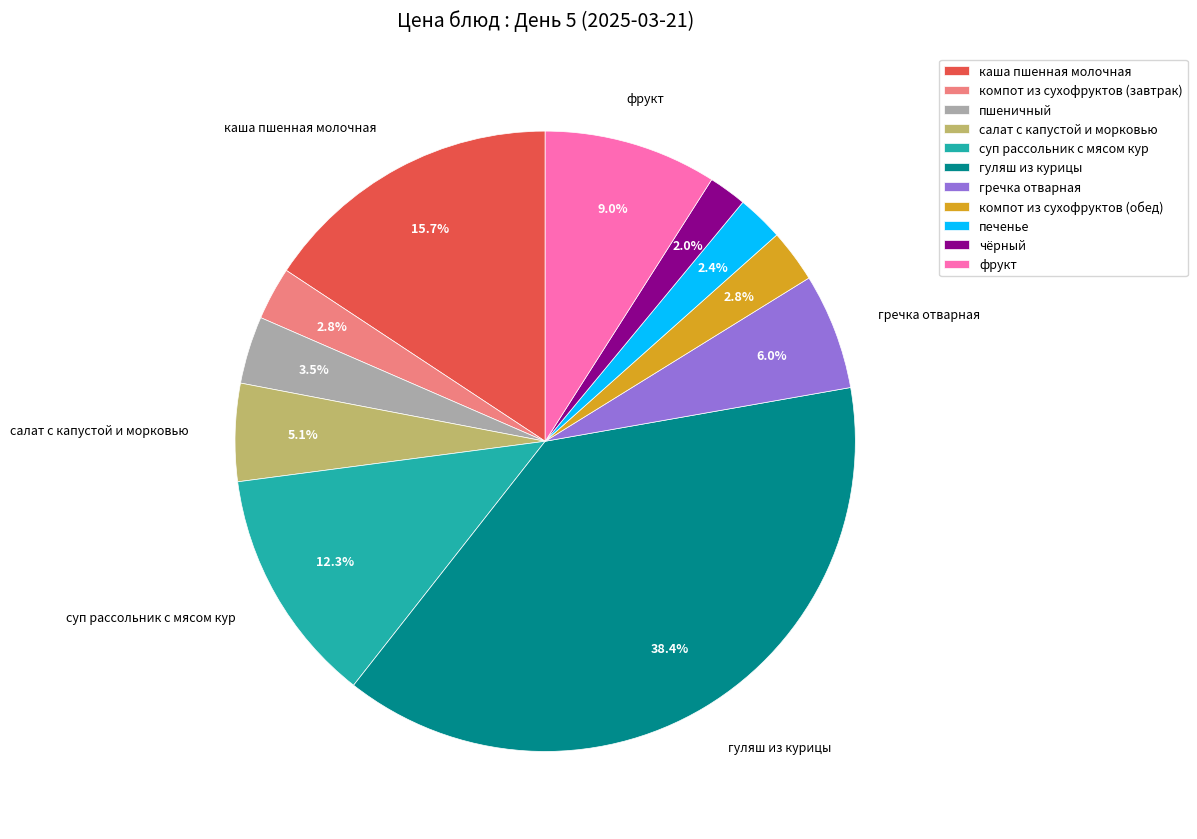

Which category has the biggest portion of the pie?

гуляш из курицы